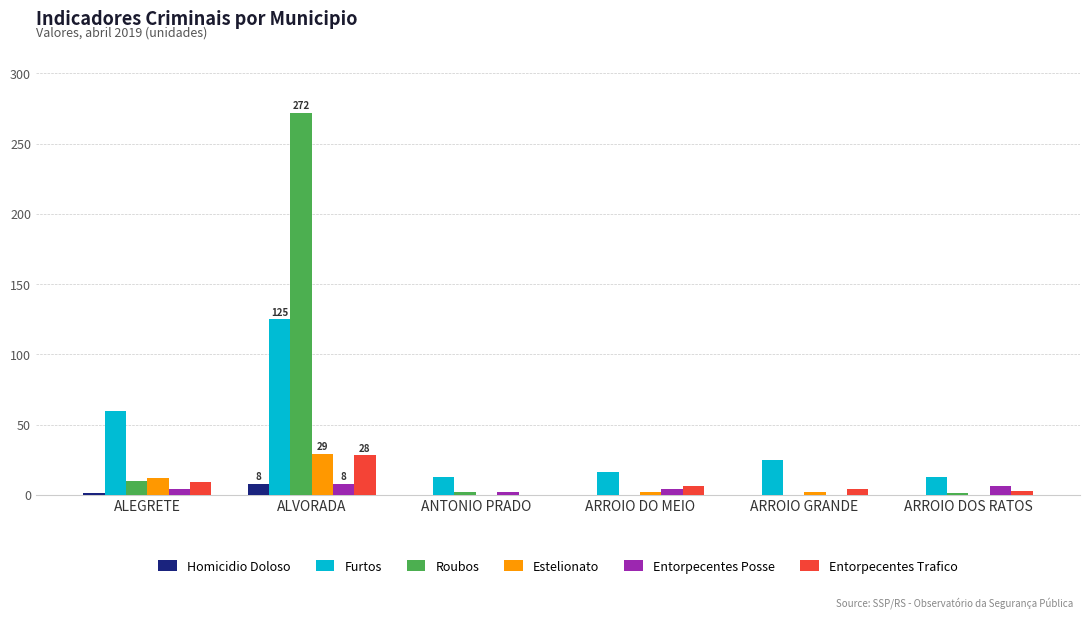

What is the sum of all Homicidio Doloso values?

9